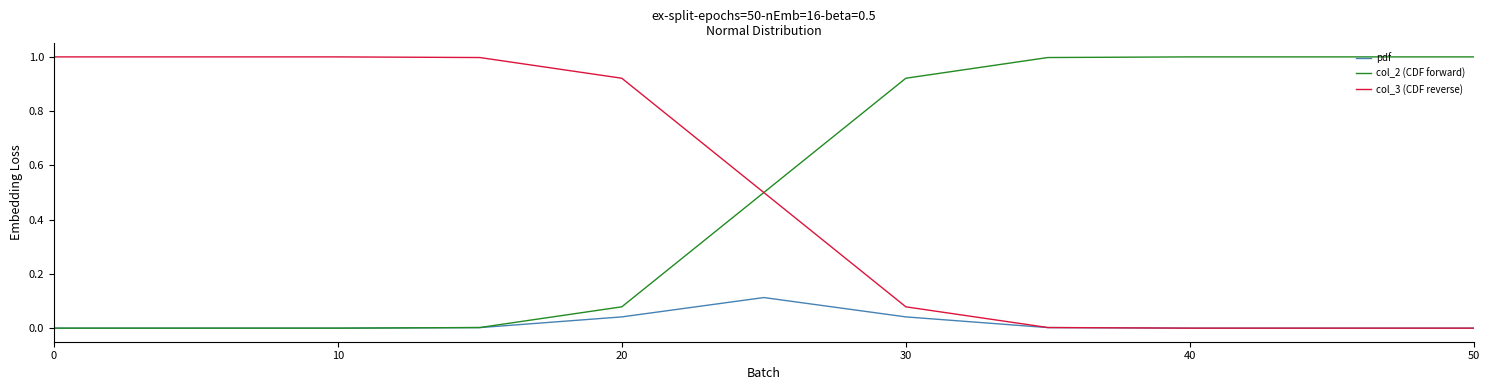

What is the highest value of the col_2 (CDF forward) series?

1.0